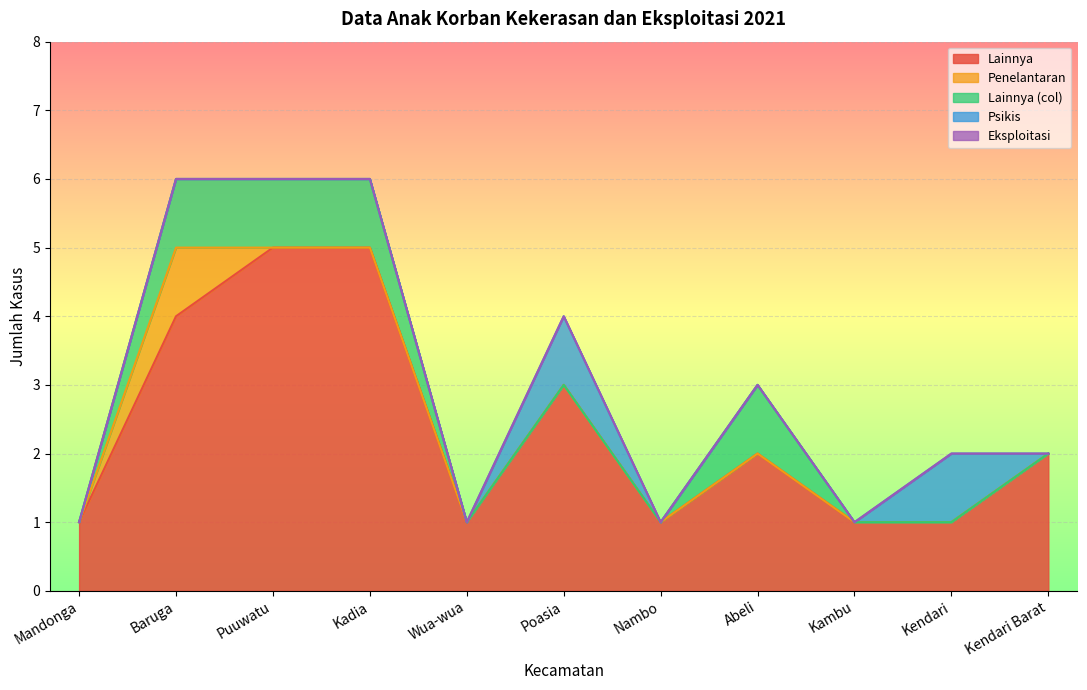

What is the sum of the Psikis values at Kendari and Poasia?

2